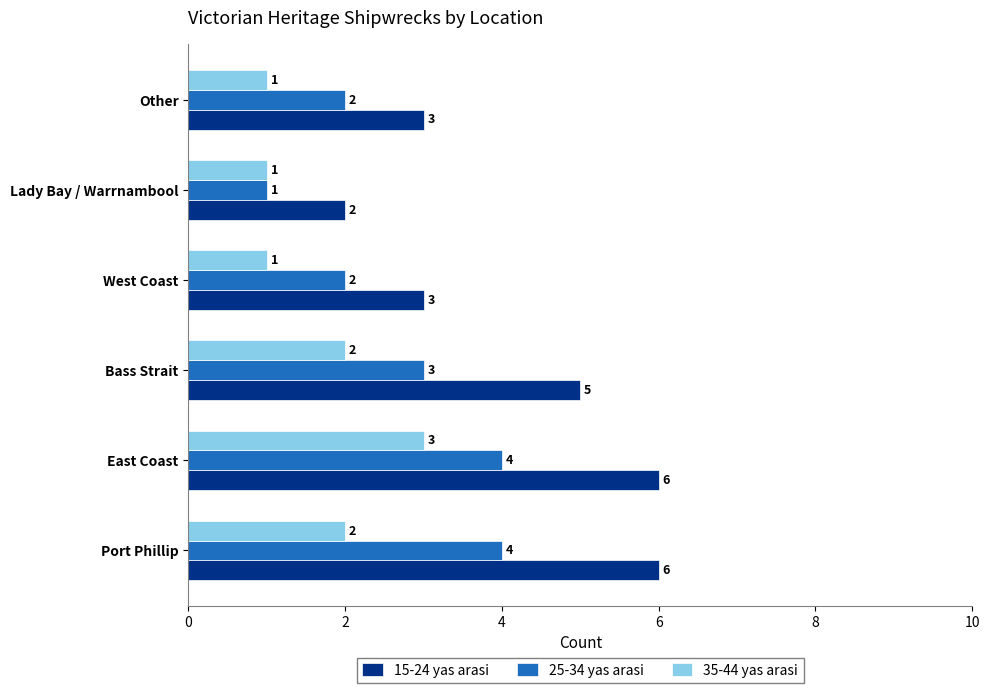

What is the difference between the second highest and second lowest values in the 15-24 yas arasi series?

3